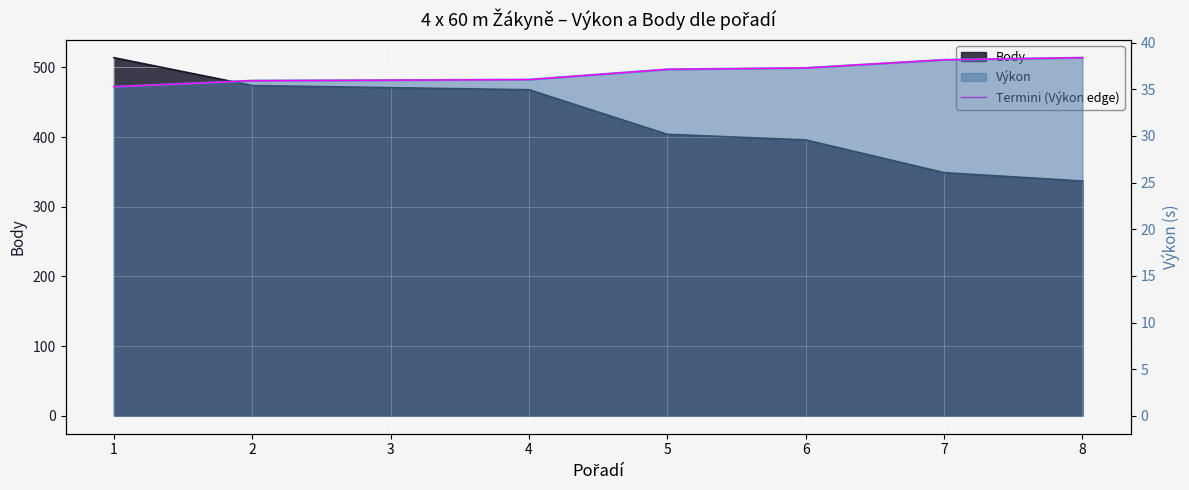

What is the difference between the values at 1 and 7?

2.9